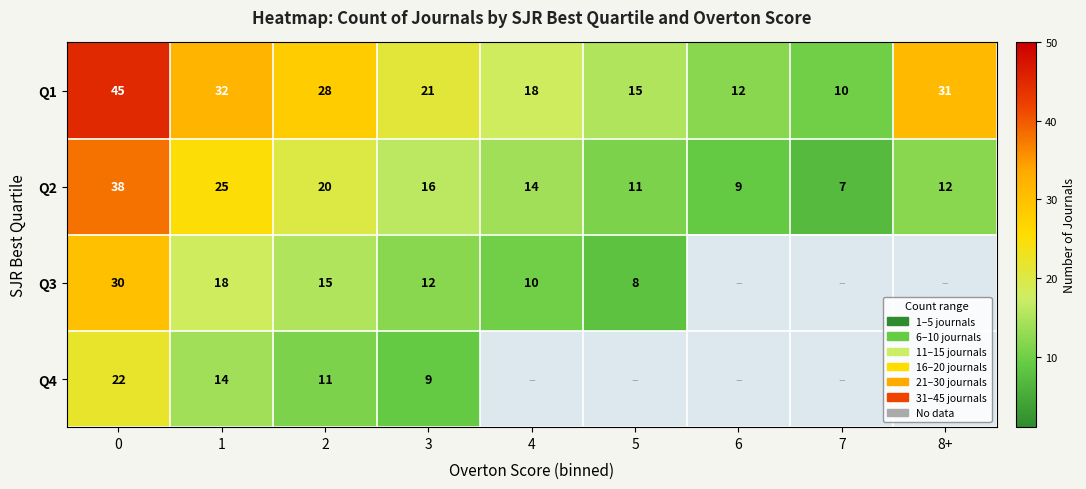

Between 8+ and 6, which is larger?

8+